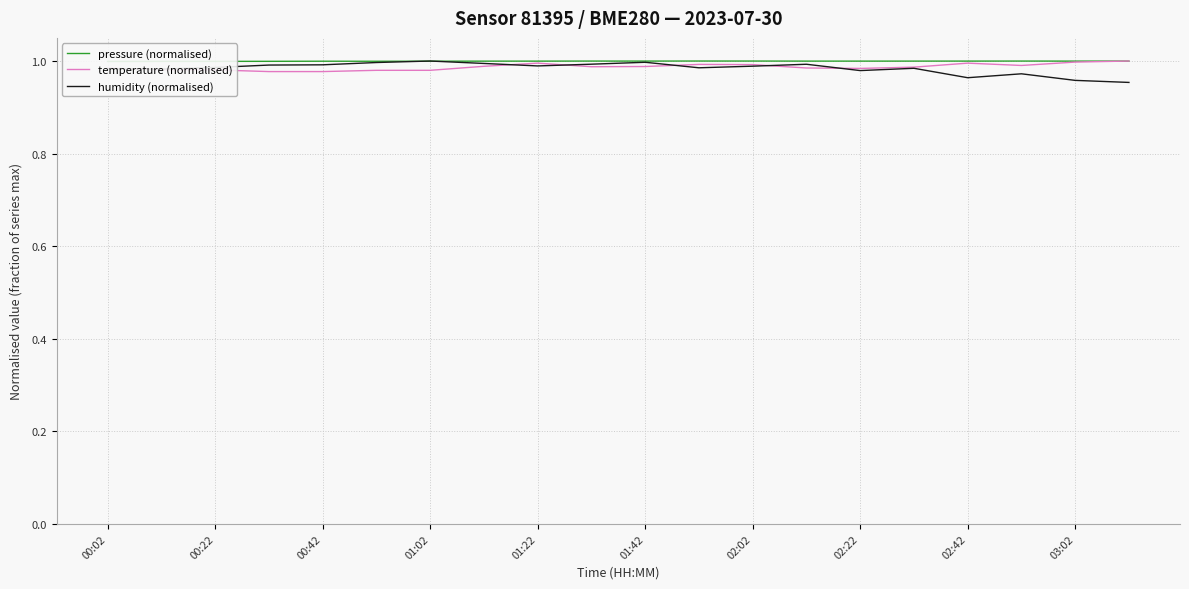

After their last crossing, which series has the higher values: humidity (normalised) or temperature (normalised)?

temperature (normalised)